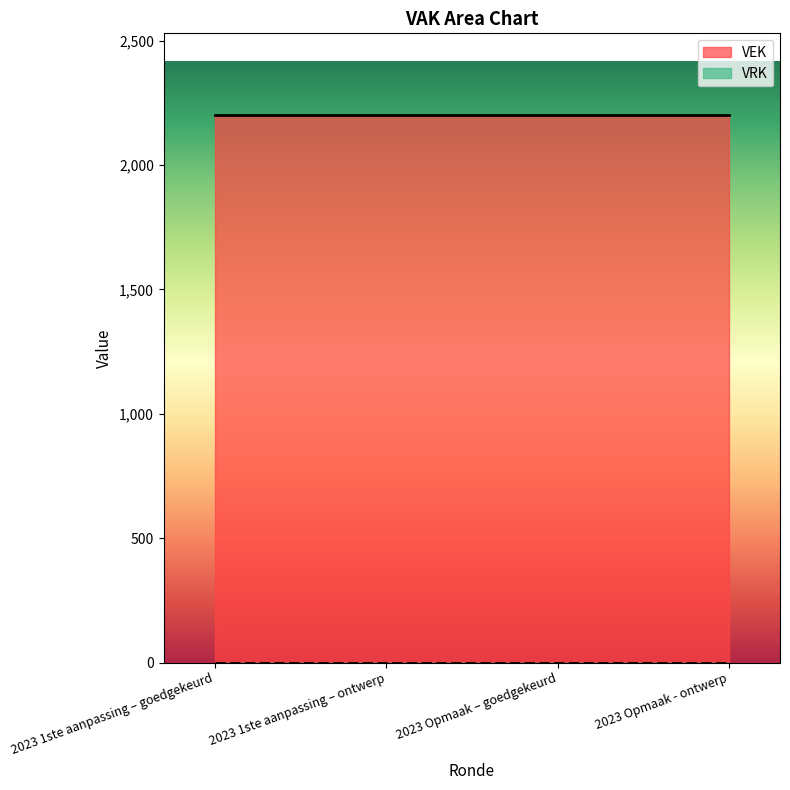

What is the maximum value shown in the chart?

2200